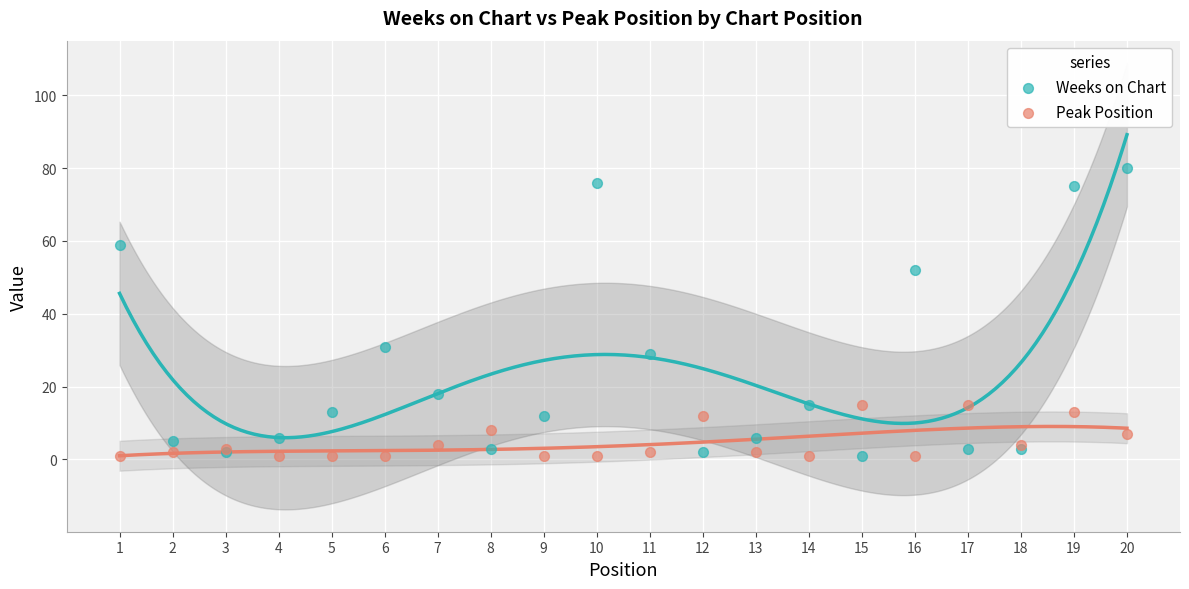

Which series has the largest Y range (max minus min)?

Weeks on Chart